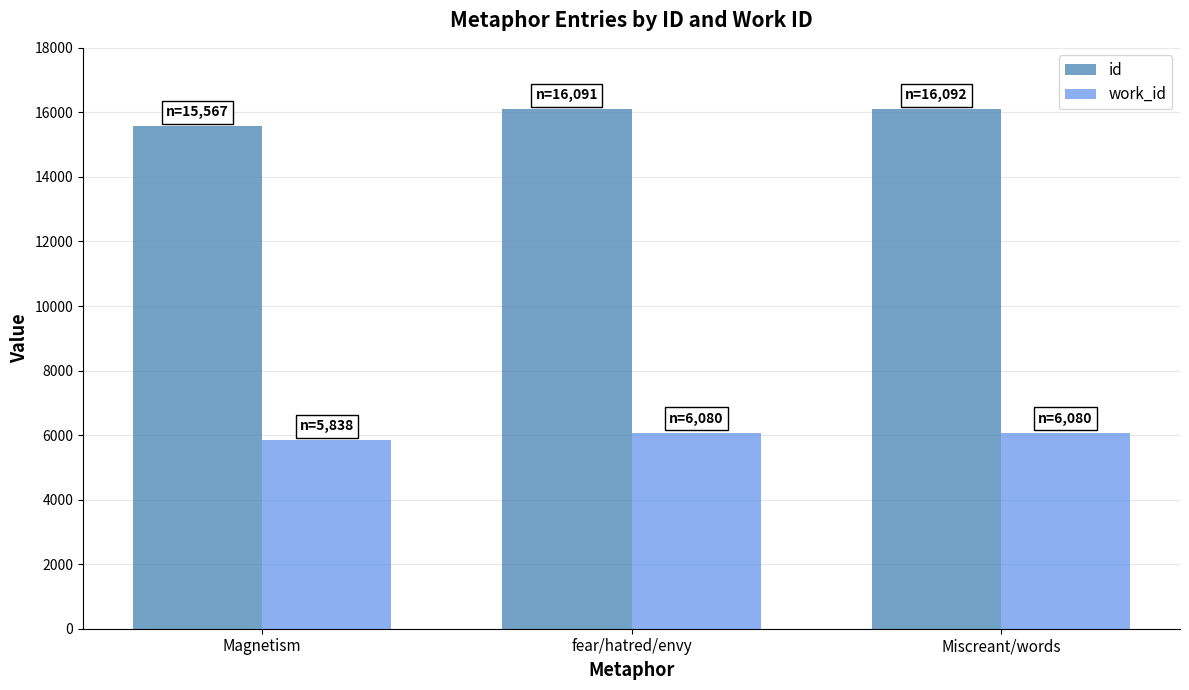

What is the sum of all id values?

47750